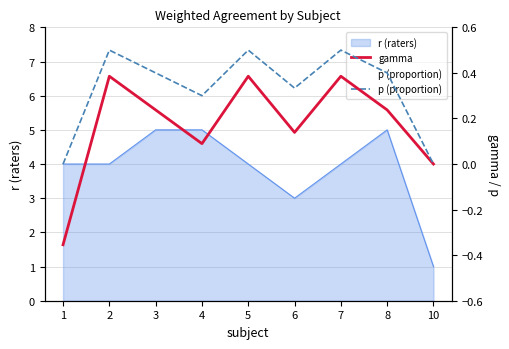

Where is the first local maximum for p (proportion)?

2